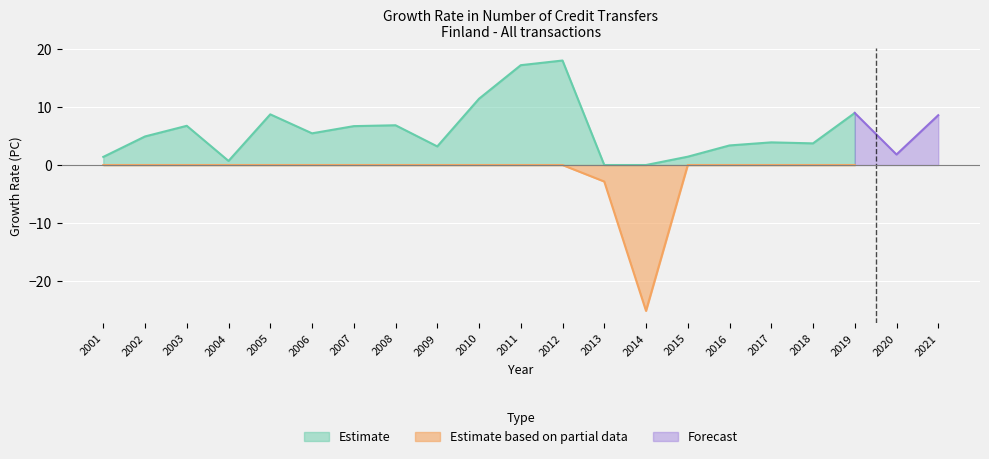

Reading left to right, transcribe all the data shown in this chart.

1.4	4.9	6.8	0.7	8.7	5.5	6.7	6.8	3.2	11.4	17.2	18.0	-2.8	-25.1	1.4	3.4	3.9	3.7	9.0	1.8	8.6